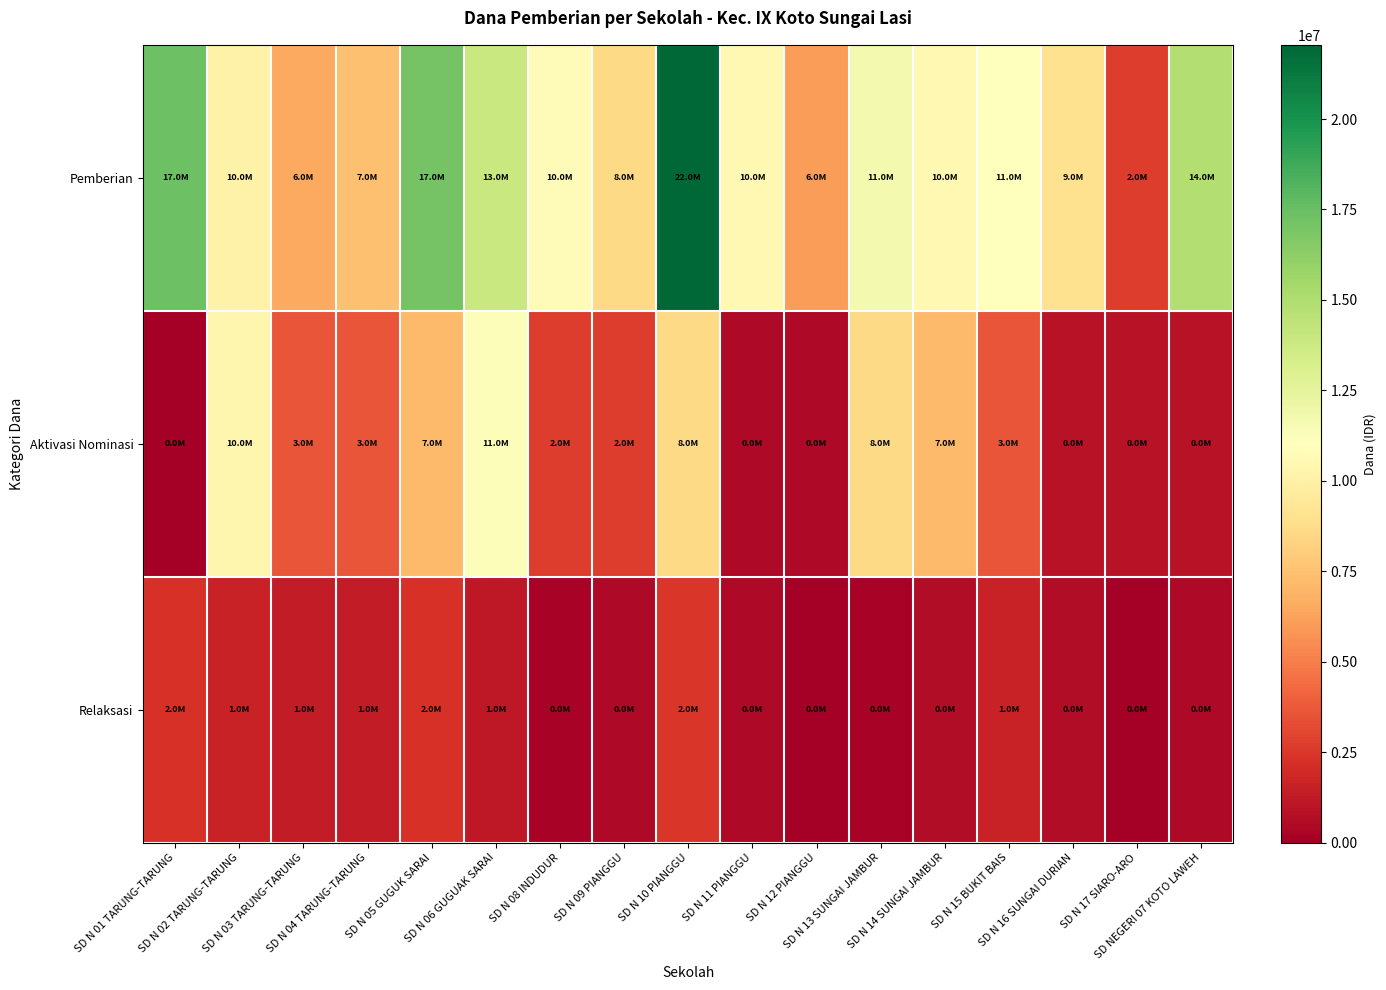

At how many categories does at least one series exceed 2671604?

17